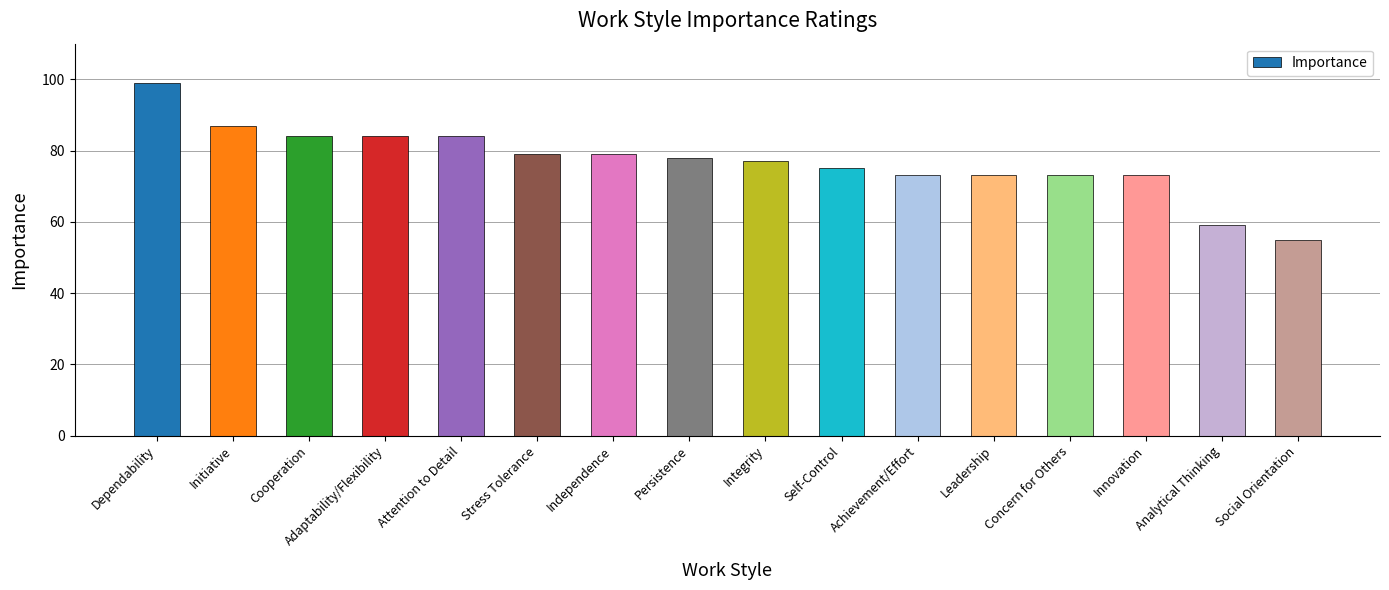

Where is the data nearest to the value 77?

Integrity